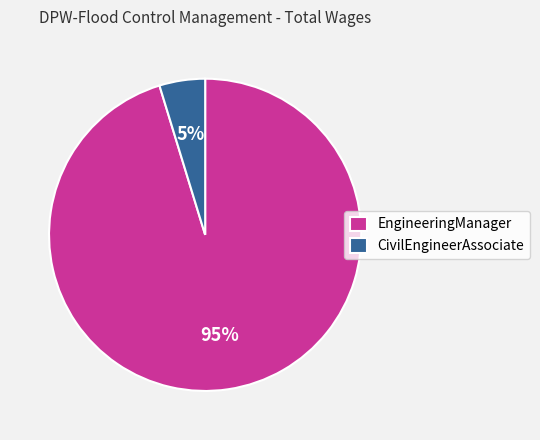

Do CivilEngineerAssociate and EngineeringManager together represent more than half of the pie?

Yes